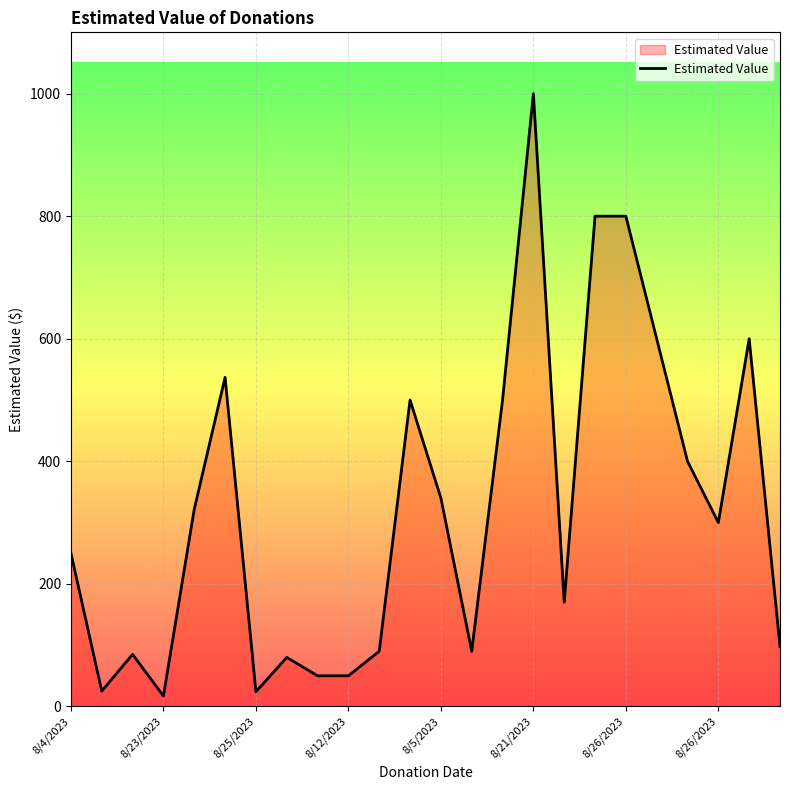

What is the maximum value shown in the chart?

1000.0